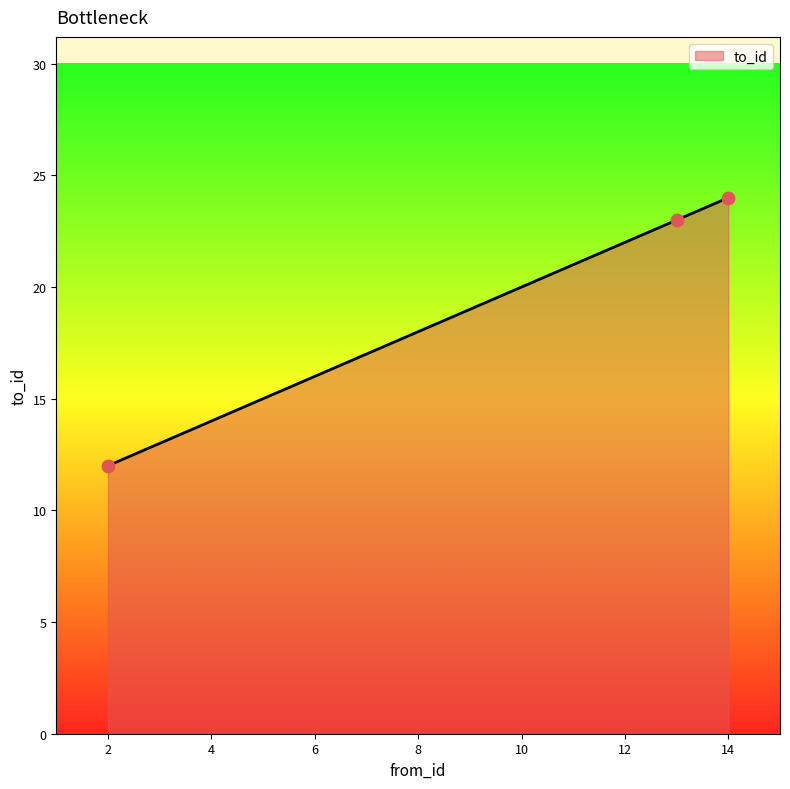

What is the maximum value shown in the chart?

24